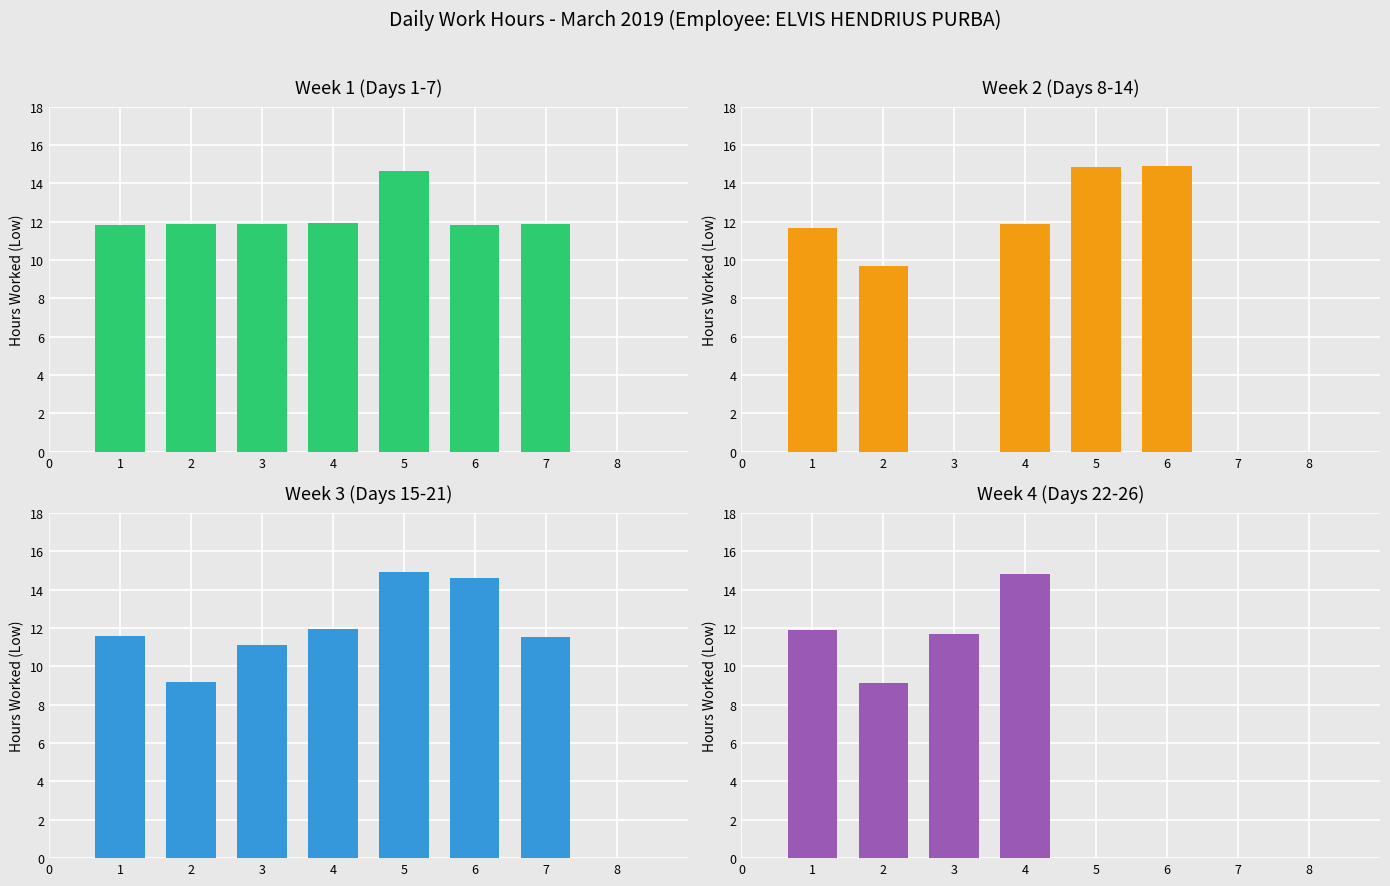

What is the maximum value shown in the chart?

14.9